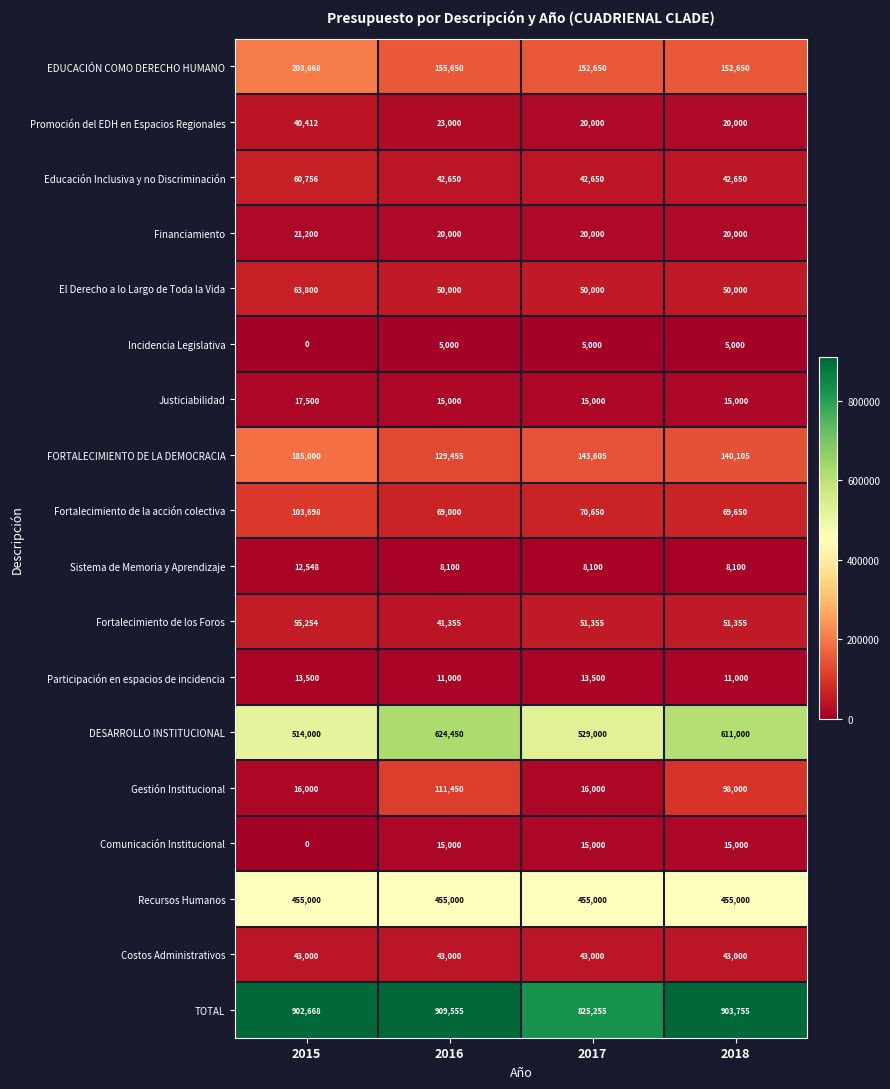

How many Educación Inclusiva y no Discriminación values are between 42650 and 60756?

4